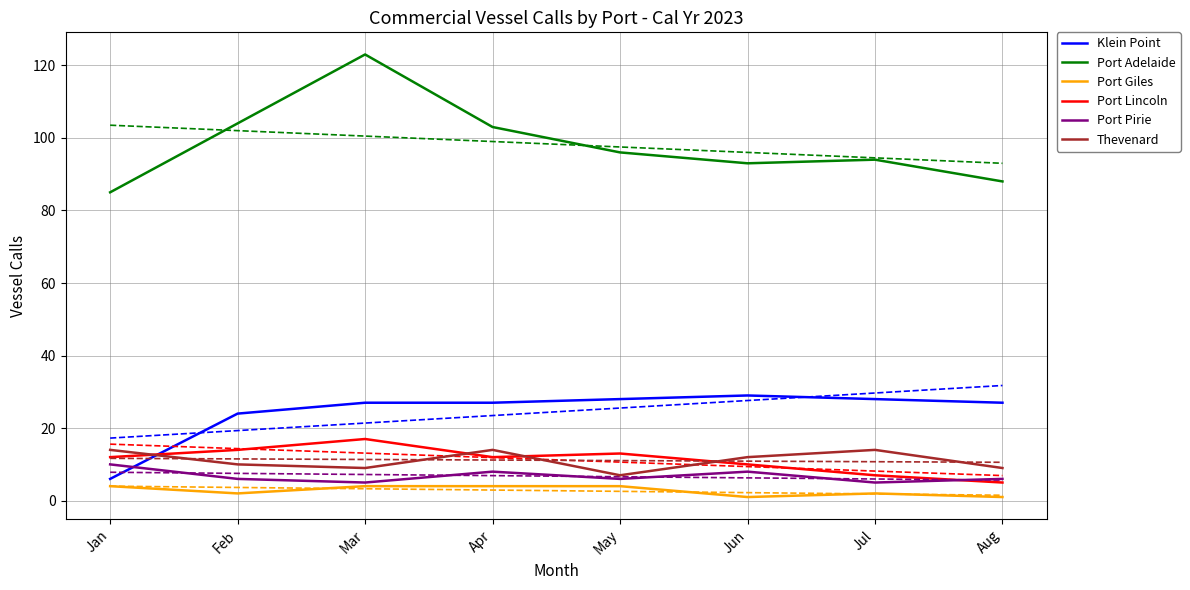

How many series are shown in this chart?

6